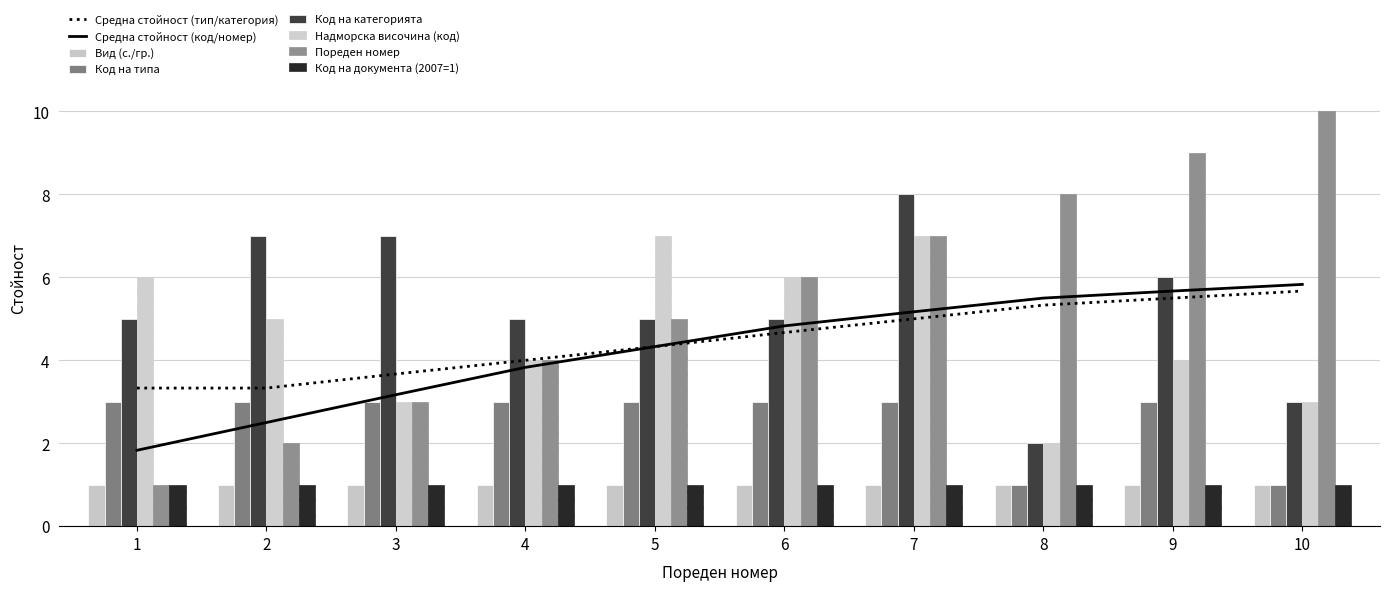

List the labels in order of Код на категорията value, largest first.

7, 2, 3, 9, 1, 4, 5, 6, 10, 8